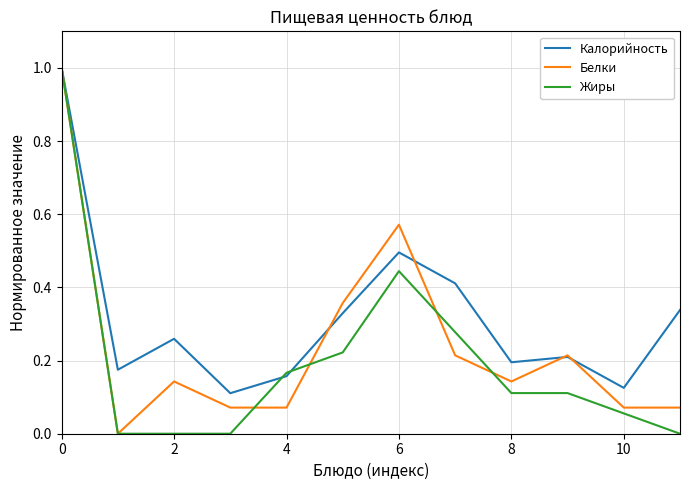

What is the maximum value shown in the chart?

1.0